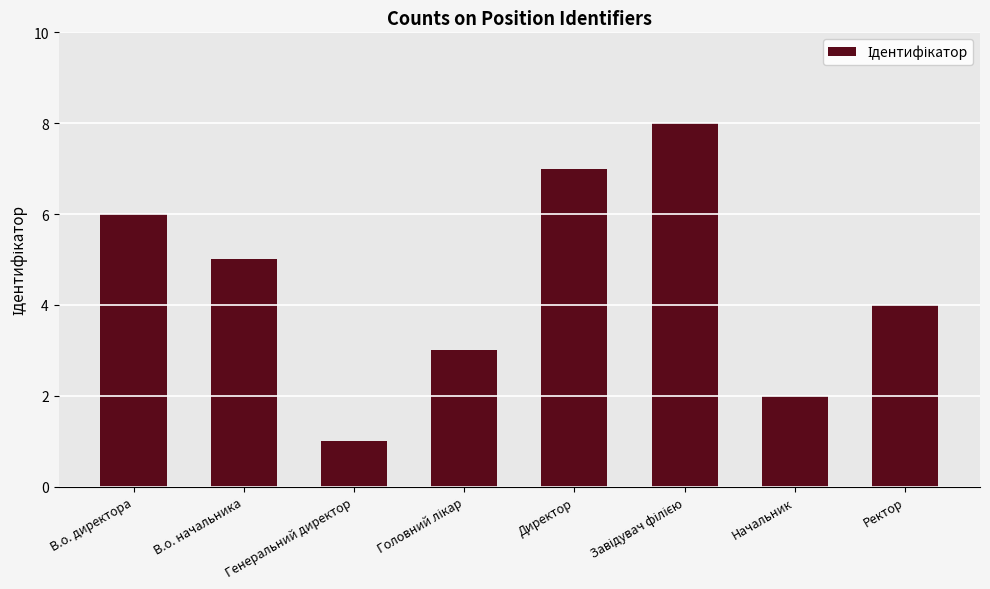

What is the minimum value shown in the chart?

1